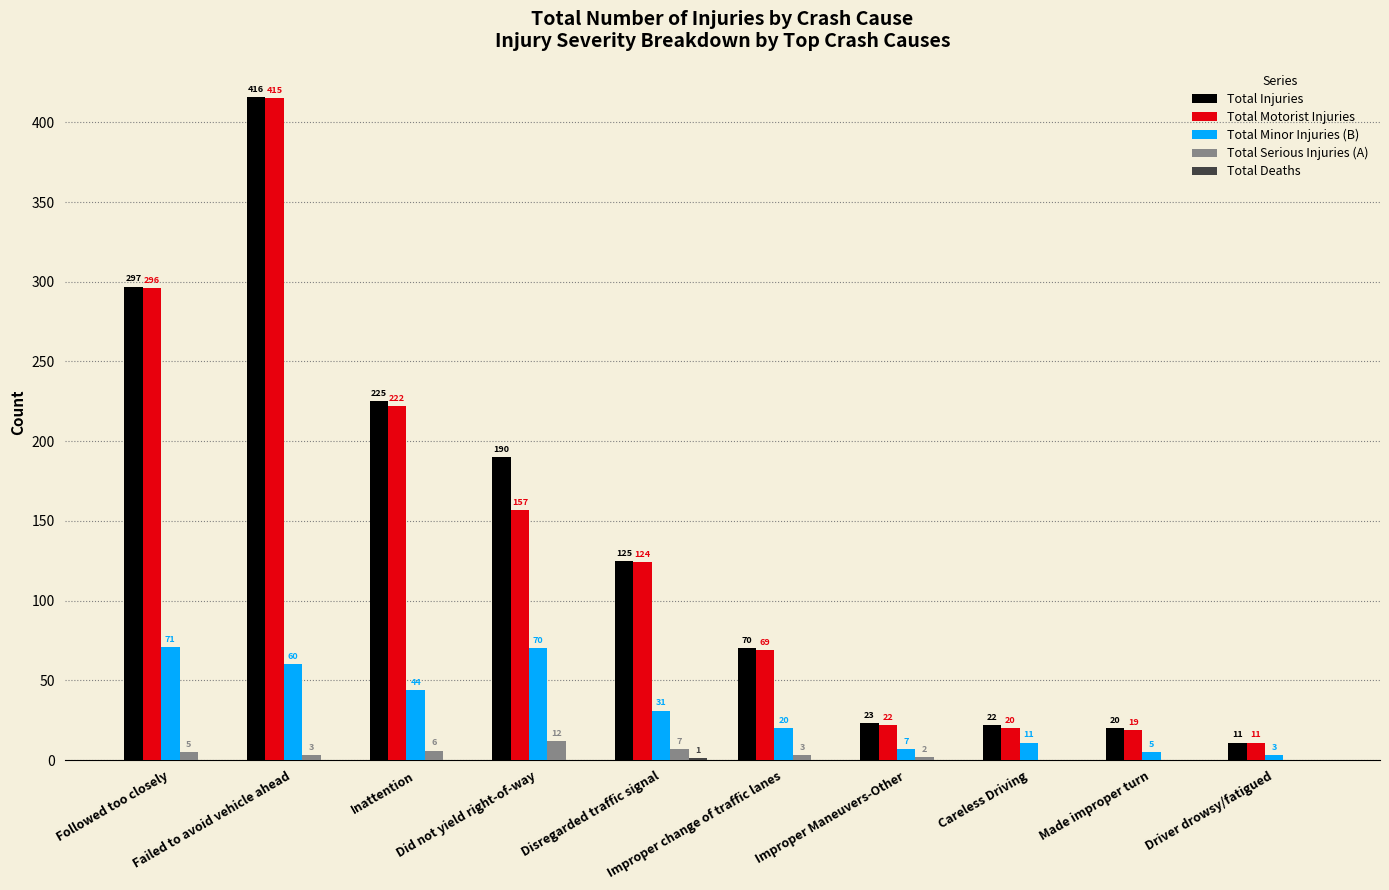

What is the spread (max minus min) of values at Followed too closely?

297